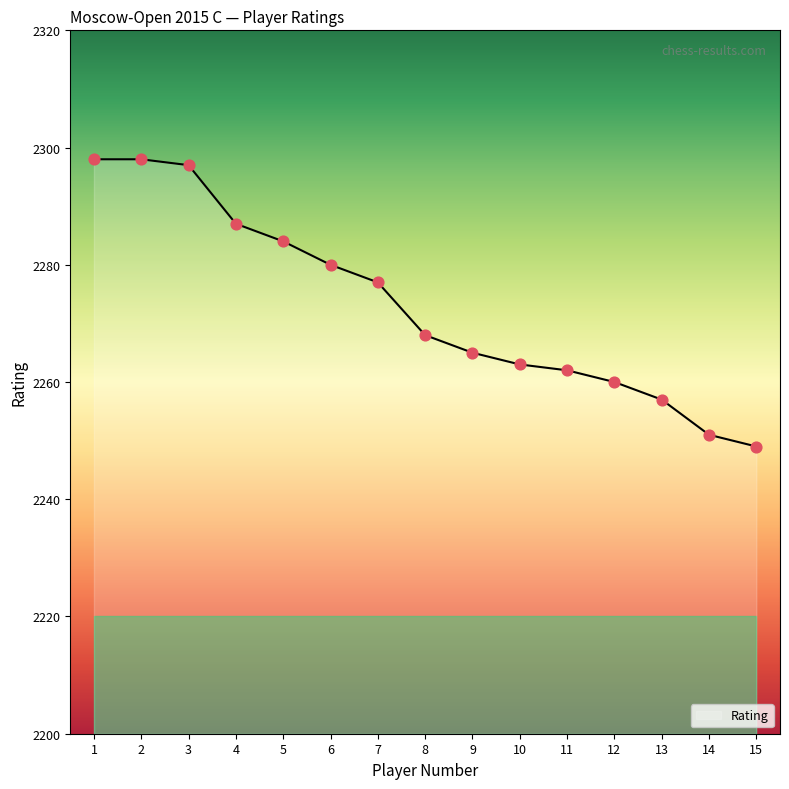

Approximately how many times larger is the value at 5 compared to 14?

1.0